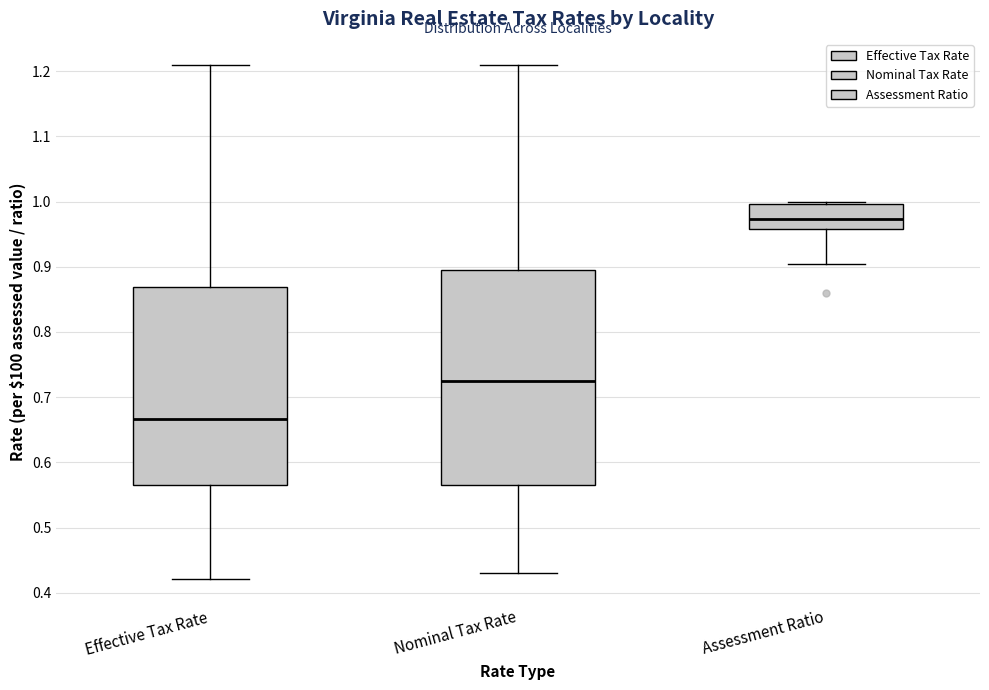

Reading left to right, transcribe this box plot: for each box, give where its median line is, the range the box spans, and where its two whiskers end, as read against the y-axis. The values are not printed on the chart, so give them approximately, as read against the axis.

Effective Tax Rate: median 0.67, box 0.57 to 0.87, whiskers 0.42 to 1.21
Nominal Tax Rate: median 0.73, box 0.57 to 0.90, whiskers 0.43 to 1.21
Assessment Ratio: median 0.97, box 0.96 to 1.00, whiskers 0.91 to 1.00 (just above the box's upper edge)